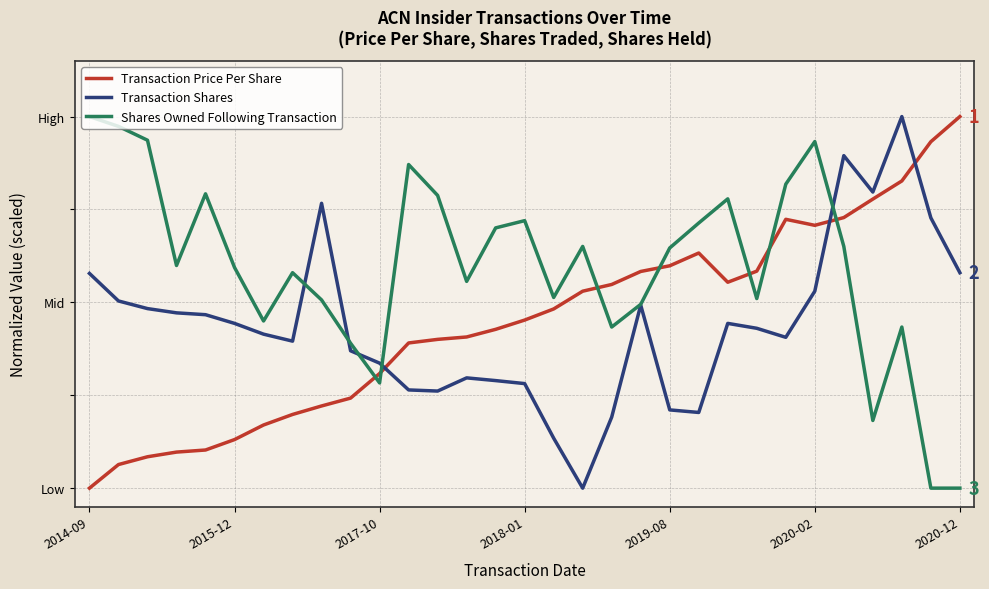

Does the chart have visible grid lines?

Yes